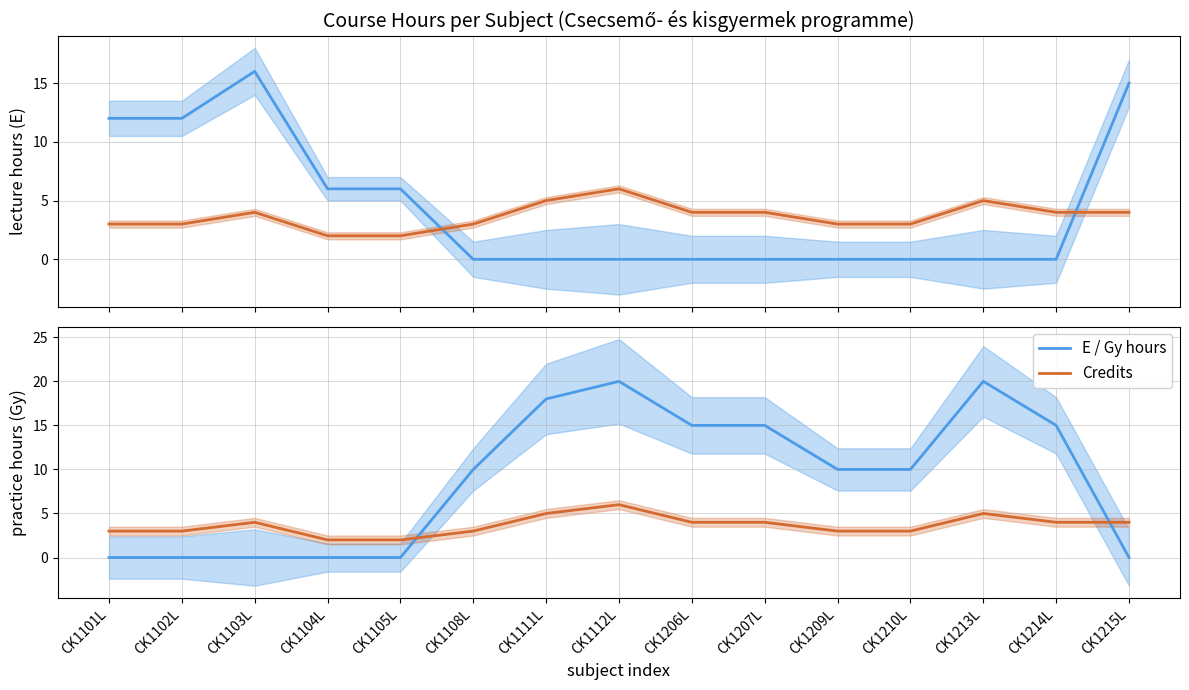

What is the total value across all series at CK1213L?

25